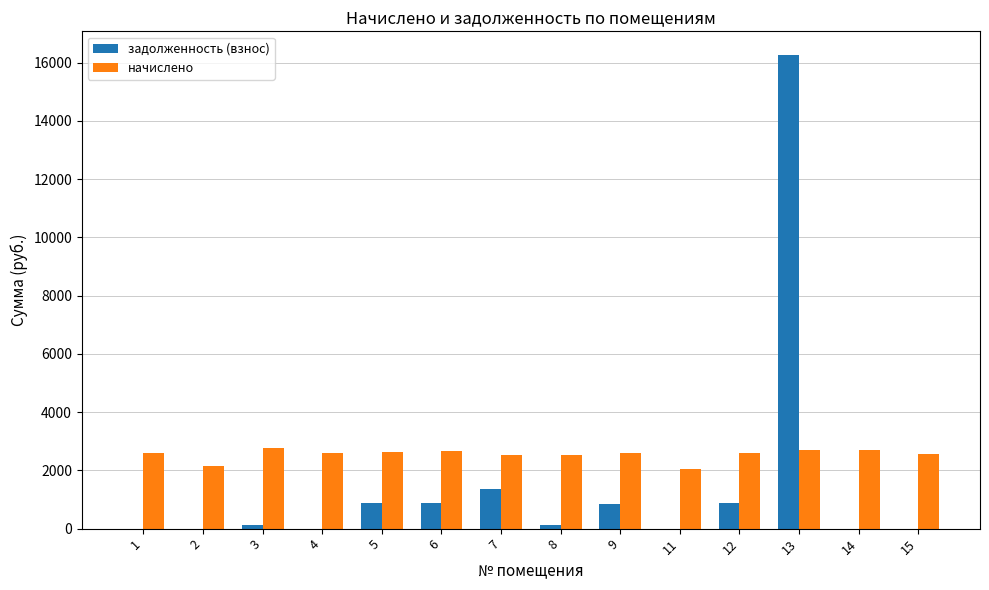

What is the maximum value shown in the chart?

16264.9